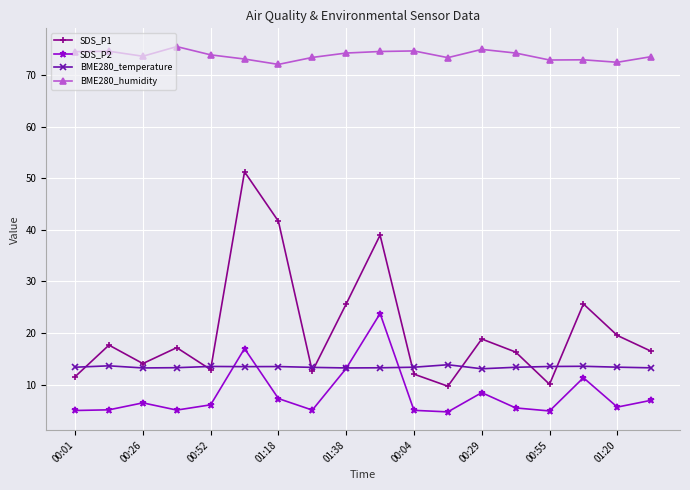

List the series in order of their peak value, highest first.

BME280_humidity, SDS_P1, SDS_P2, BME280_temperature